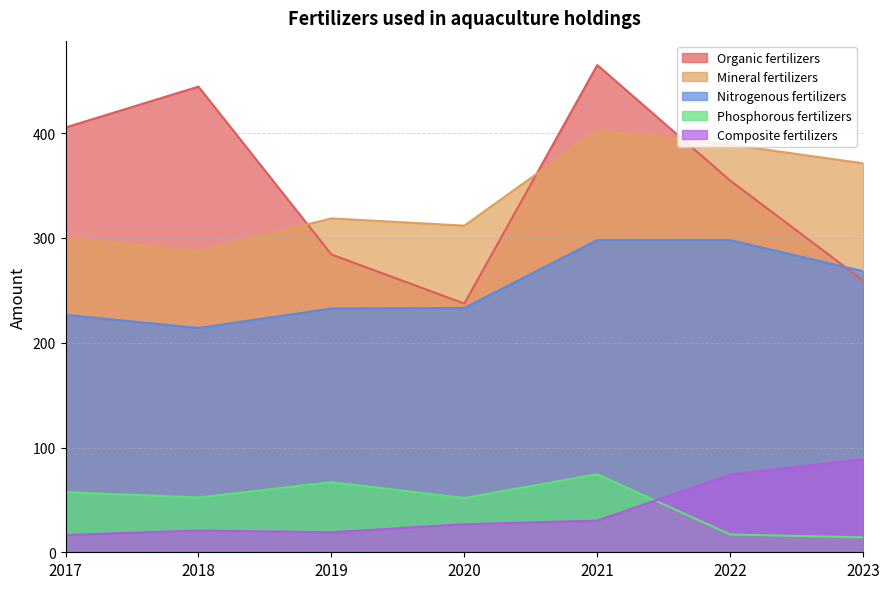

Is the value of Phosphorous fertilizers at 2019 greater than the value of Mineral fertilizers at 2017?

No